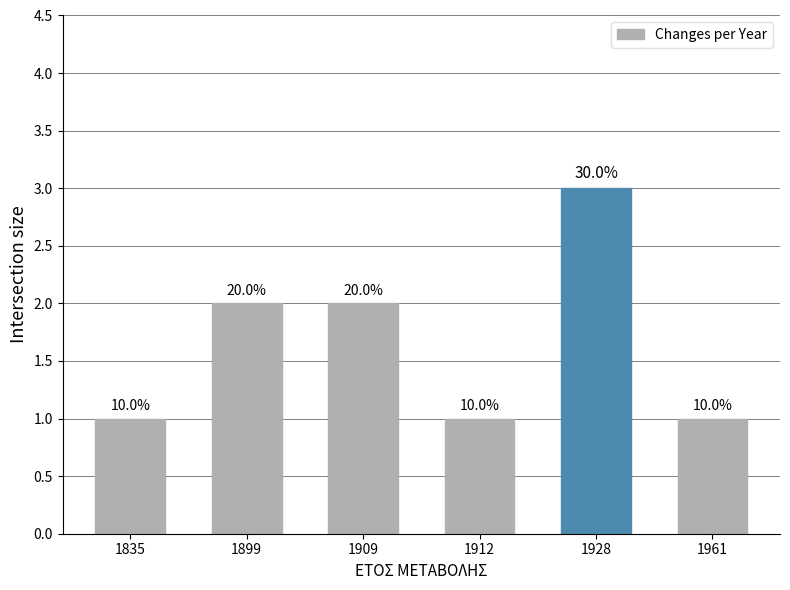

Are the bars grouped side by side (vs. stacked)?

No